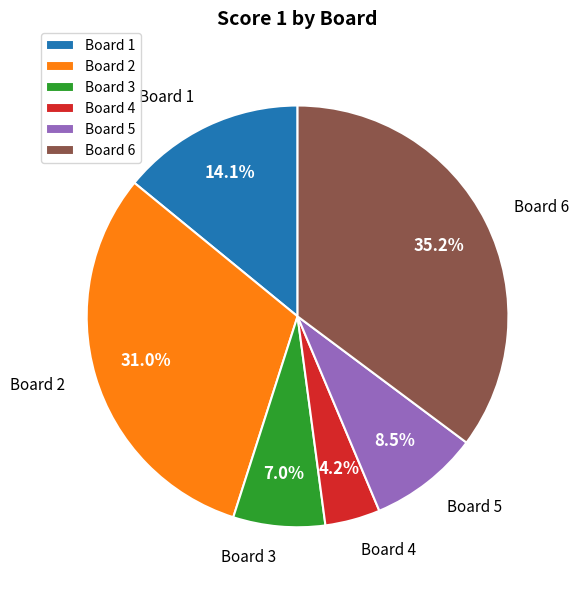

Approximately how many times larger is the value at Board 6 compared to Board 3?

5.0